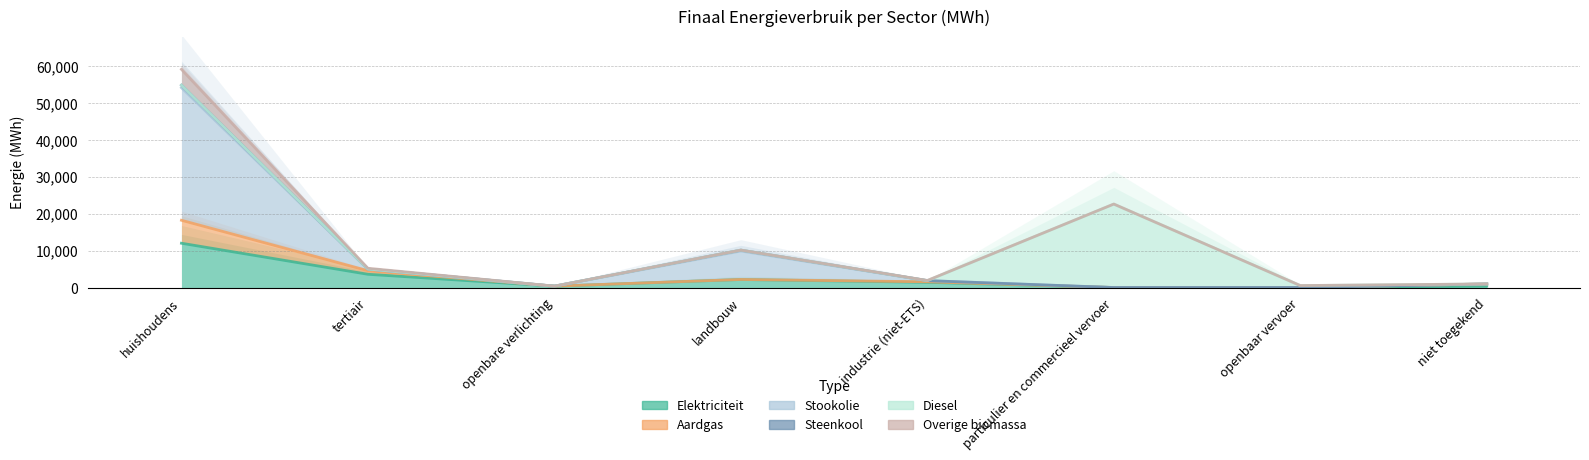

How many data points in Aardgas are above 1553?

4